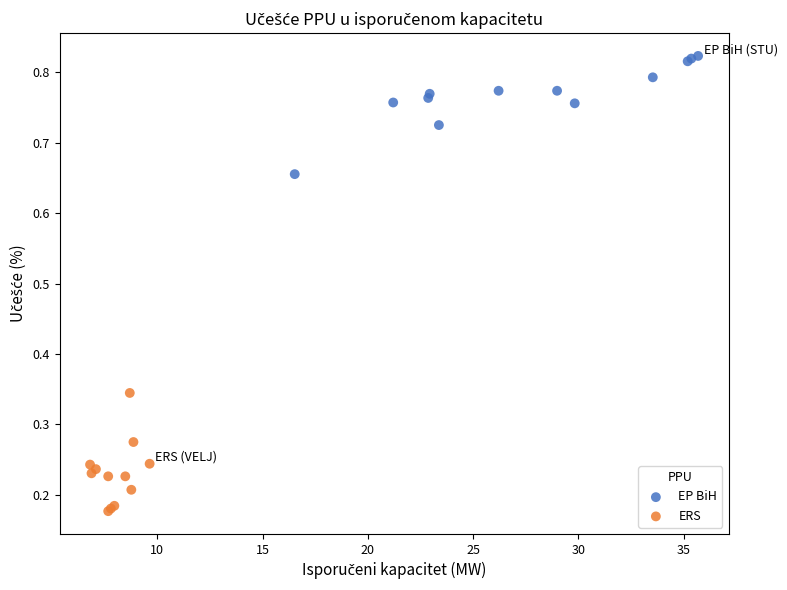

Which series contains the lowest Y value?

ERS